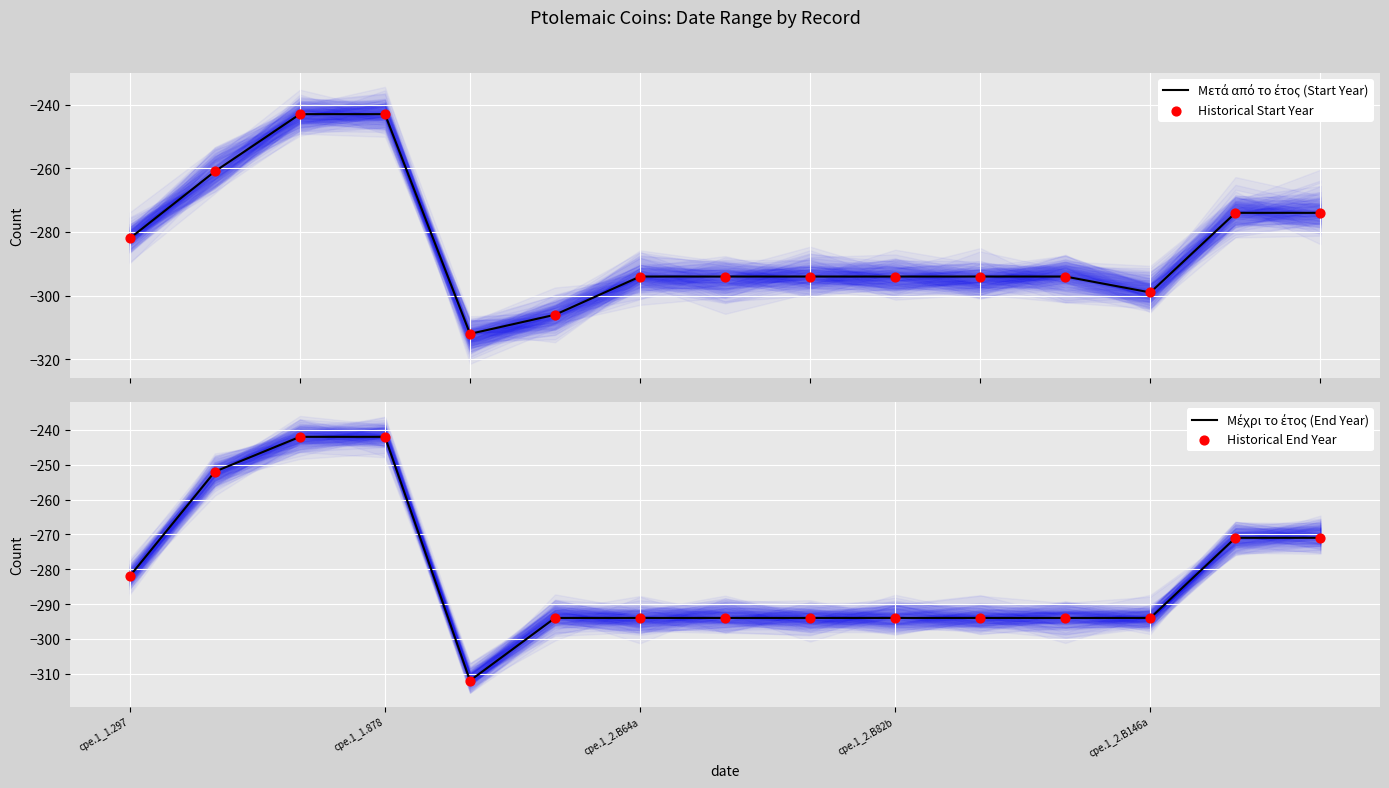

What is the total value across all series at 10?

-1176